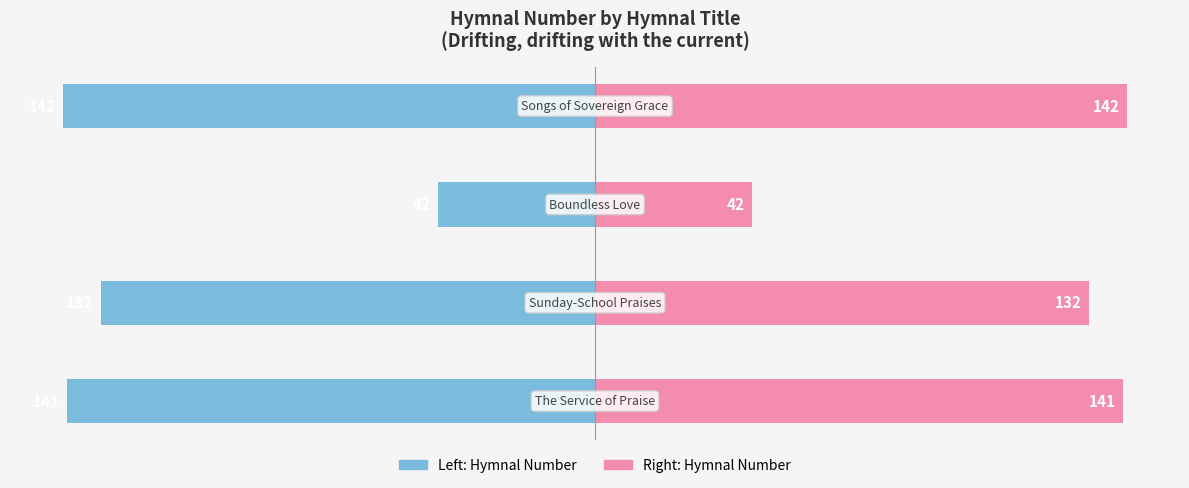

Reading left to right, what are all the values shown in this chart?

Hymnal Number: -141	-132	-42	-142
Hymnal Number (Right): 141	132	42	142